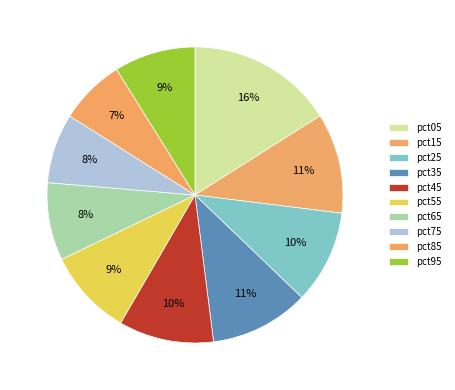

To the nearest percent, what is the combined percentage of pct65 and pct95?

17%